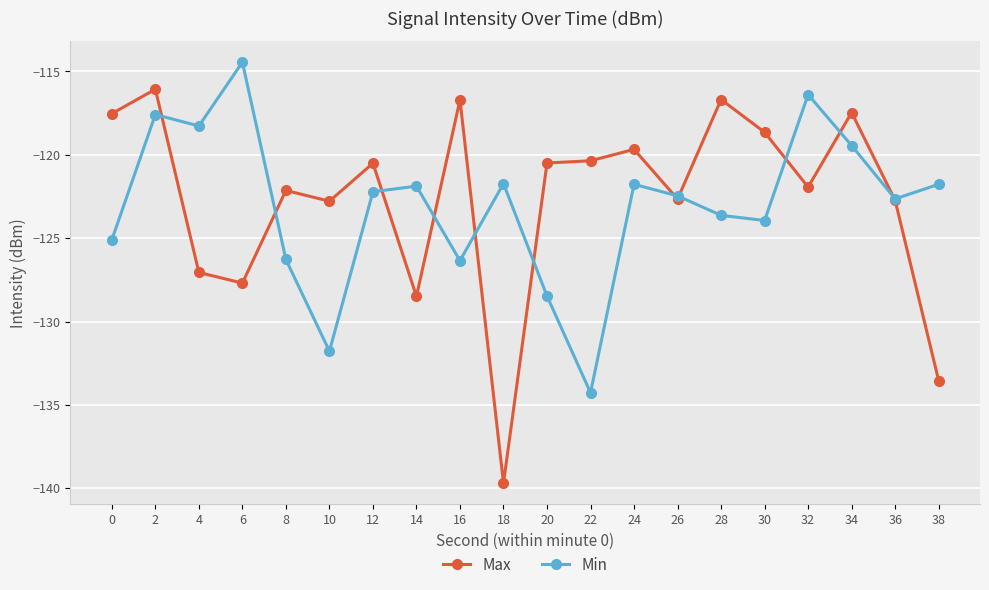

Rank the series by their maximum value, from lowest to highest.

Max, Min